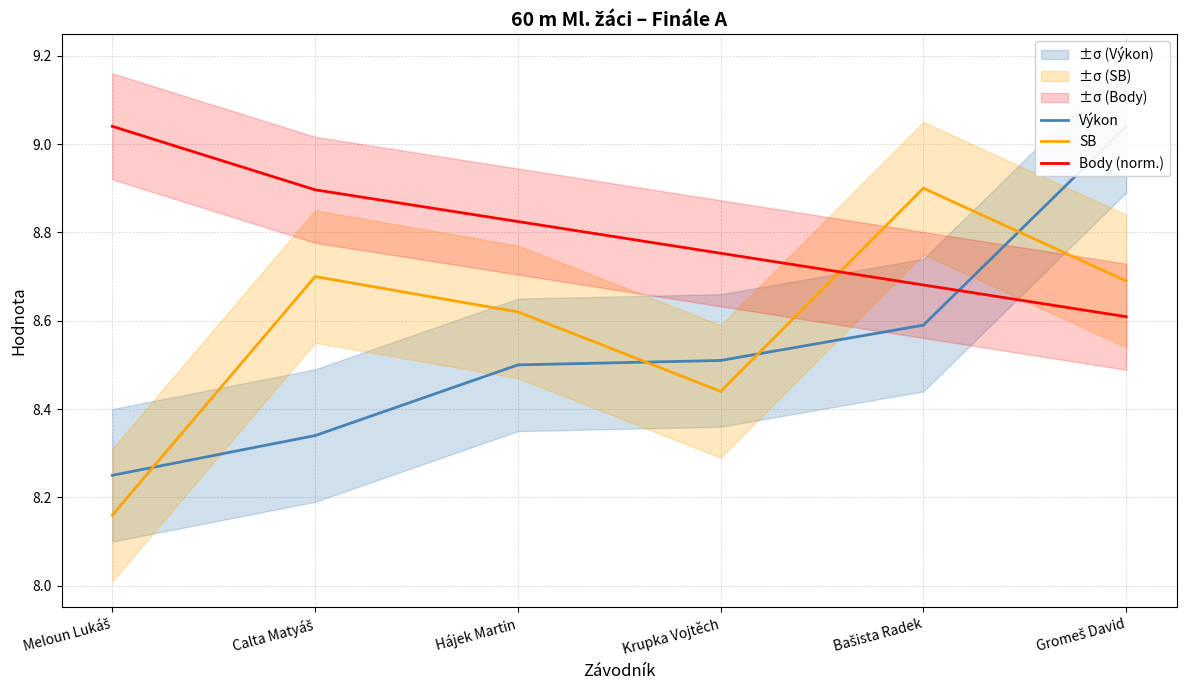

Where do Výkon and SB first cross each other?

Meloun Lukáš and Calta Matyáš